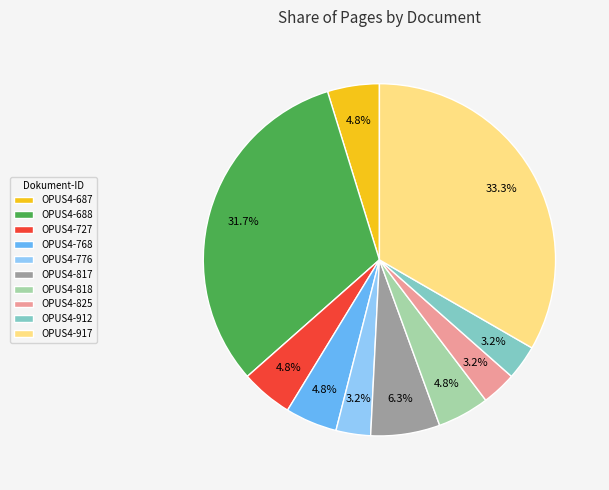

To the nearest percent, what percentage of the pie is OPUS4-776?

3%